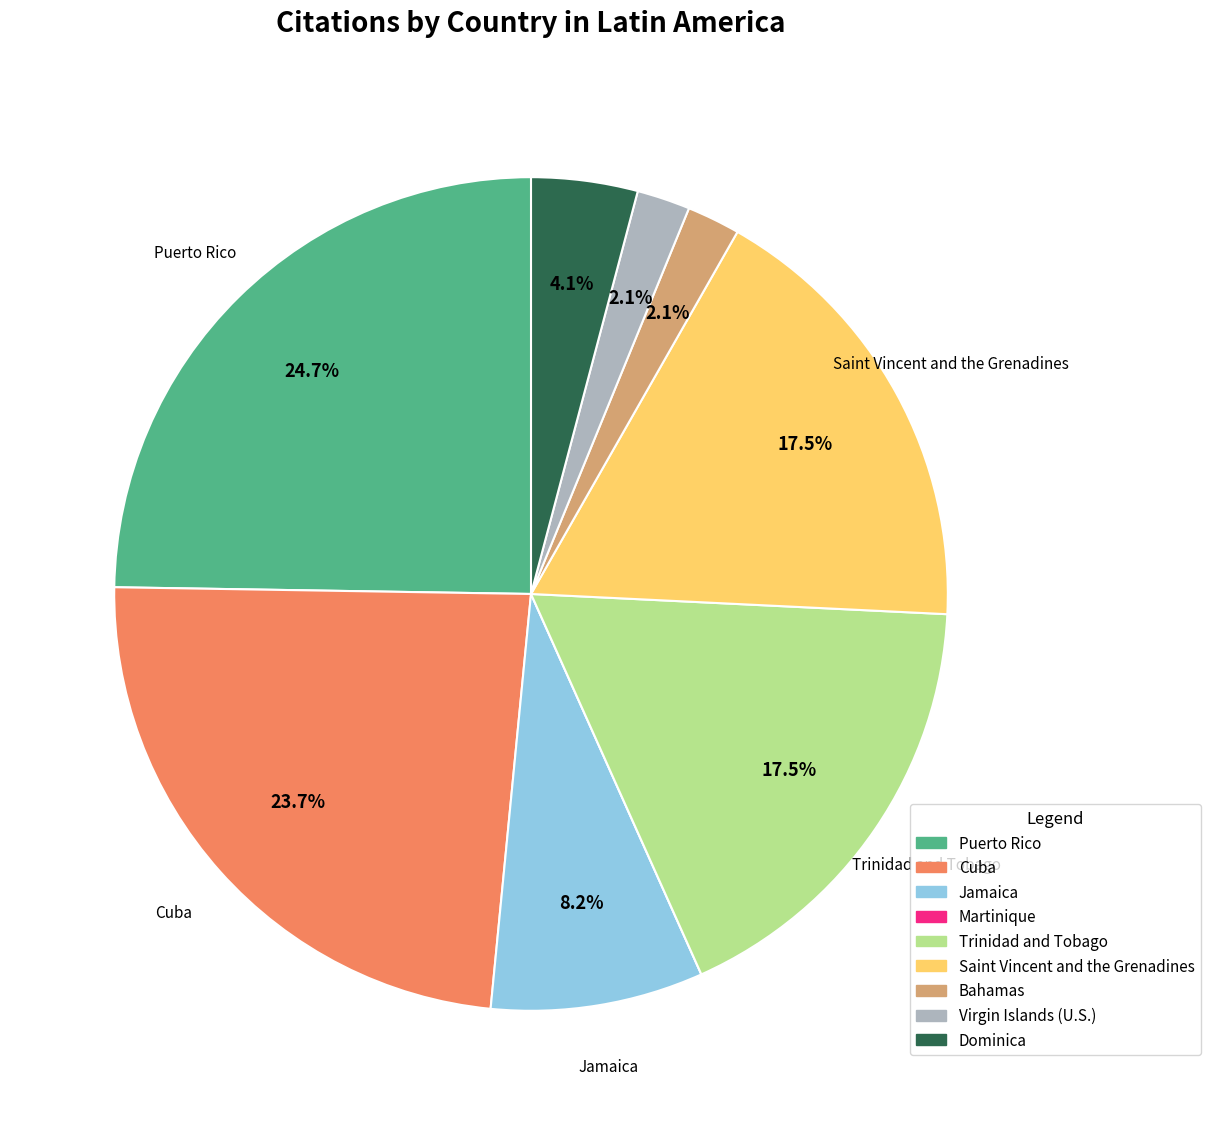

To the nearest percent, what is the difference between the Bahamas and Puerto Rico slice percentages?

23%